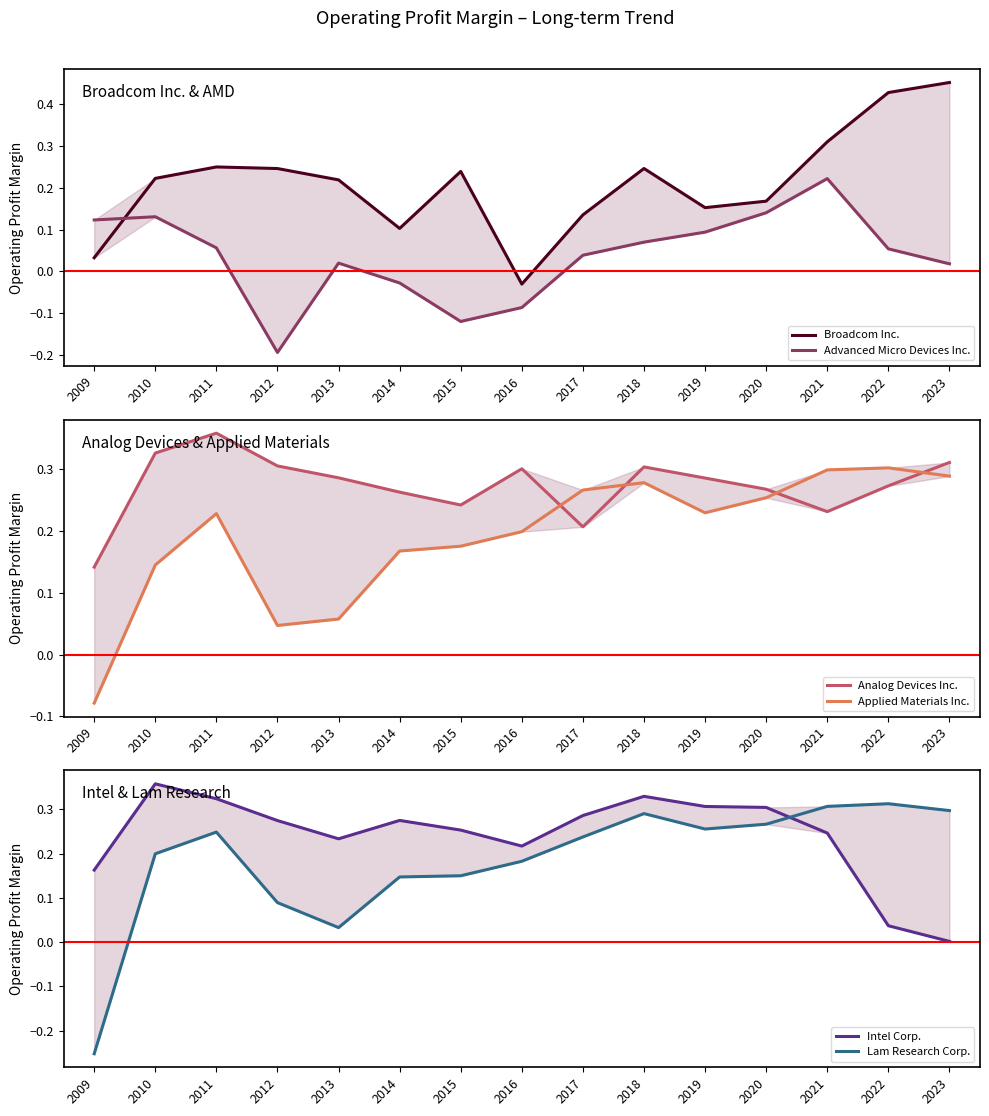

The value of Analog Devices Inc. at 2018 is 0.3. True or false?

True